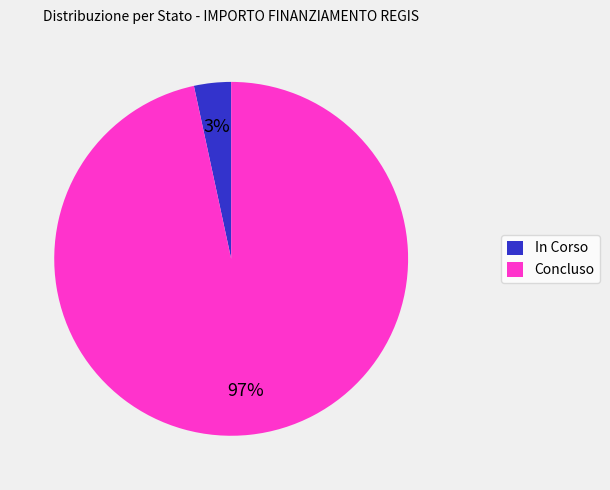

What percentage is the In Corso slice, to the nearest percent?

3%